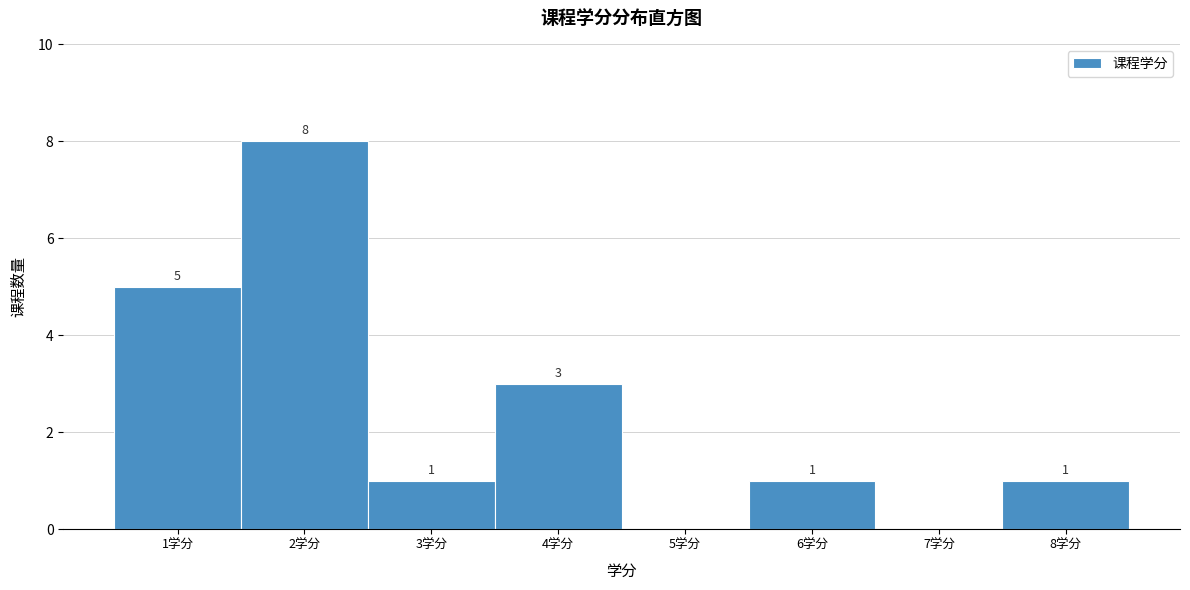

Which range on the x-axis has the tallest bar?

1.5 to 2.5